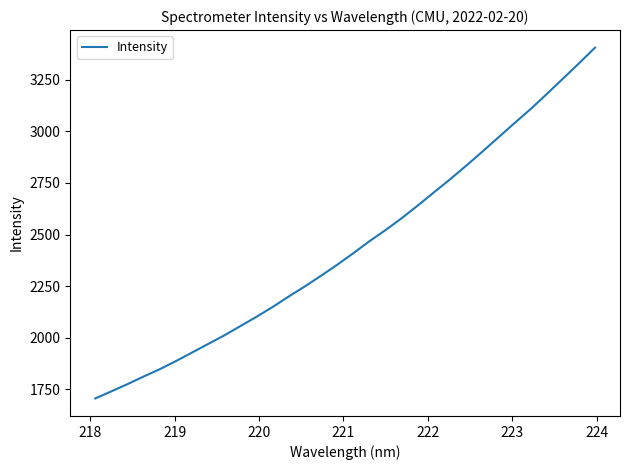

What is the greatest value displayed?

3405.3